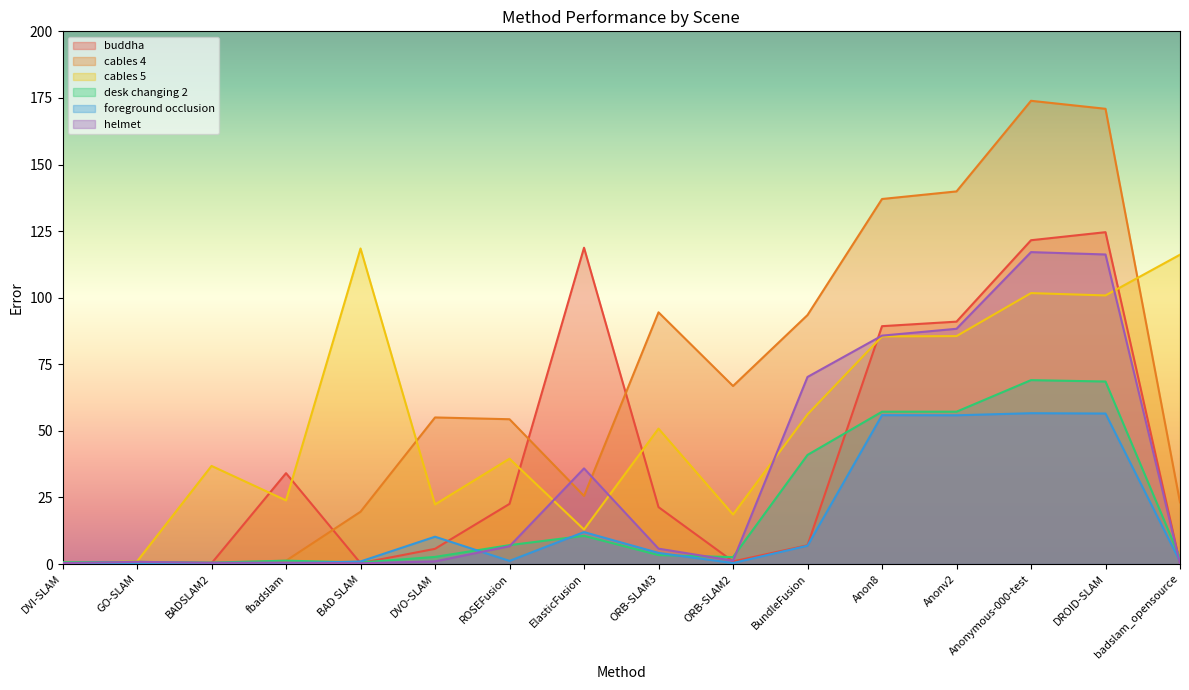

What are all the series names shown in the legend?

buddha, cables 4, cables 5, desk changing 2, foreground occlusion, helmet